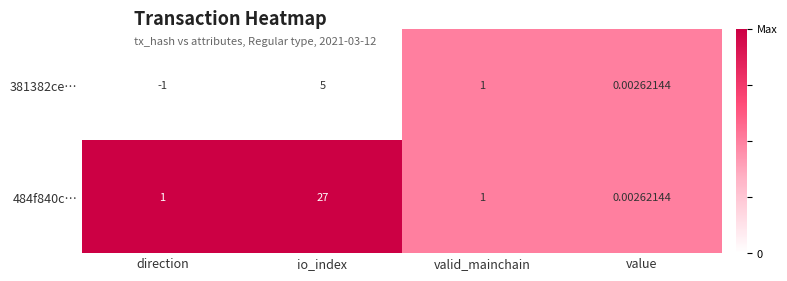

How many series are shown in this chart?

2